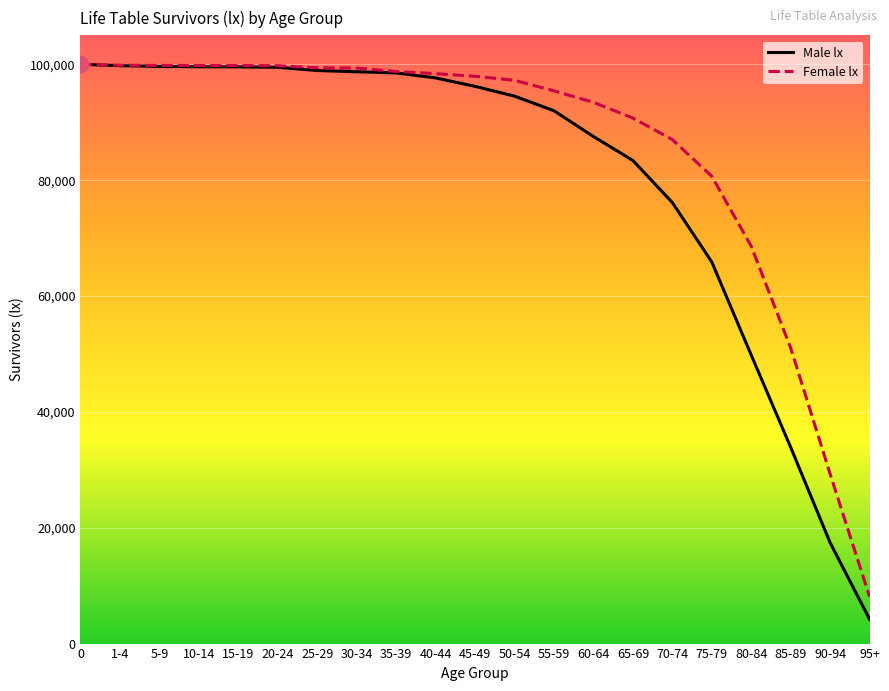

Reading left to right, transcribe all the data shown in this chart.

Male lx: 0=100000	1-4=99758	5-9=99638	10-14=99577	15-19=99559	20-24=99487	25-29=98922	30-34=98712	35-39=98513	40-44=97648	45-49=96190	50-54=94504	55-59=91984	60-64=87535	65-69=83396	70-74=76136	75-79=65873	80-84=49790	85-89=33872	90-94=17401	95+=4185
Female lx: 0=100000	1-4=99839	5-9=99806	10-14=99795	15-19=99788	20-24=99757	25-29=99396	30-34=99346	35-39=98754	40-44=98382	45-49=97931	50-54=97239	55-59=95414	60-64=93437	65-69=90723	70-74=87009	75-79=80666	80-84=68587	85-89=51023	90-94=29256	95+=8070